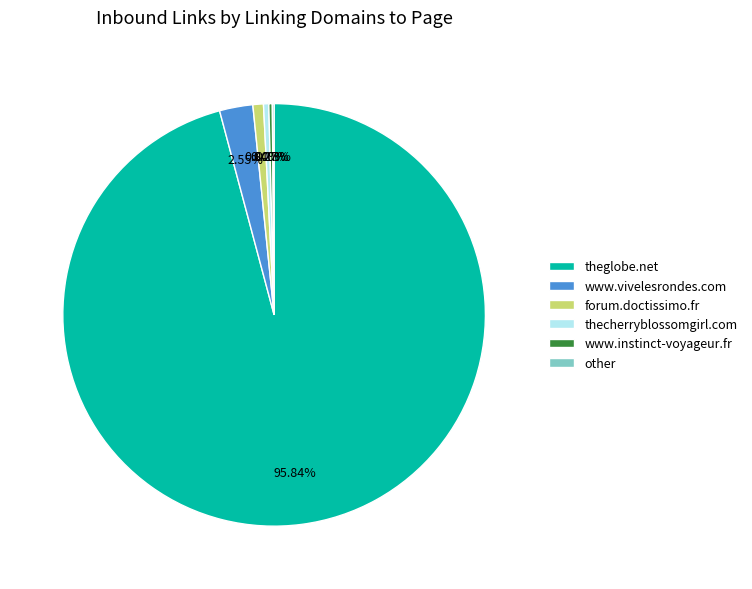

Which slice represents more than half of the pie?

theglobe.net